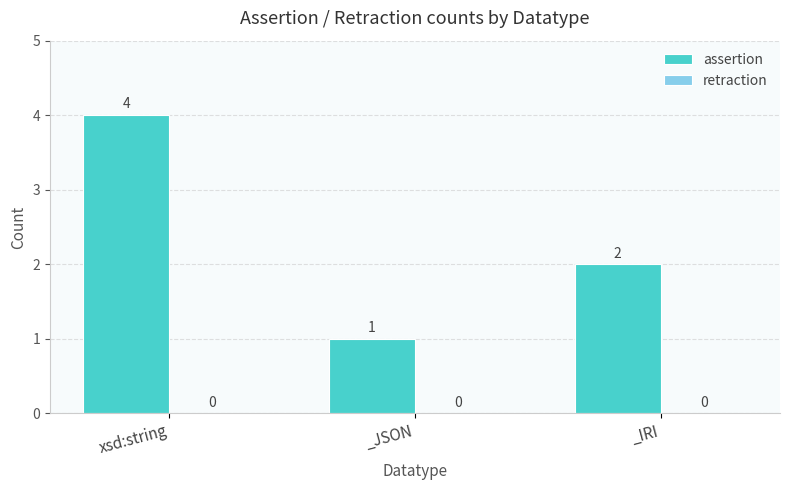

List the labels in order of value, largest first.

xsd:string, _IRI, _JSON